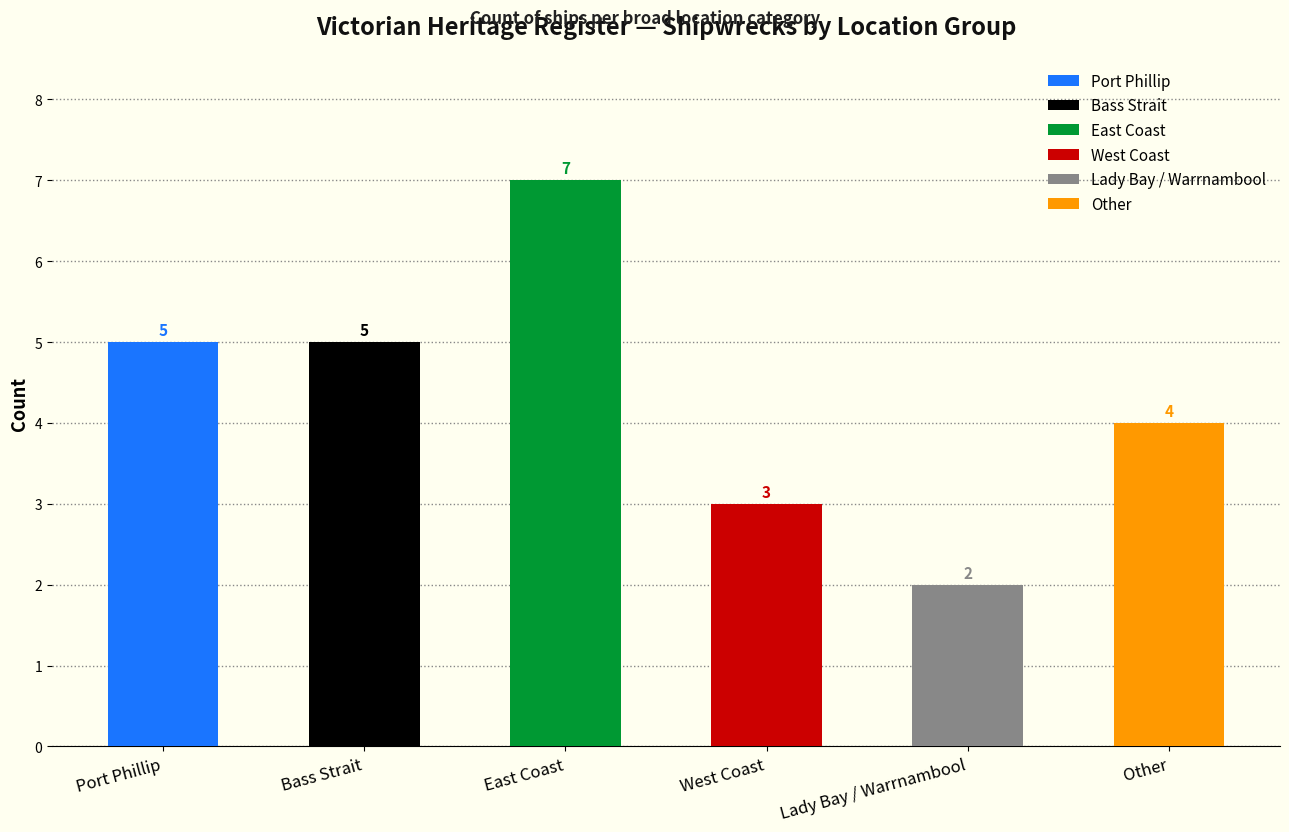

List the labels in order of value, largest first.

East Coast, Port Phillip, Bass Strait, Other, West Coast, Lady Bay / Warrnambool